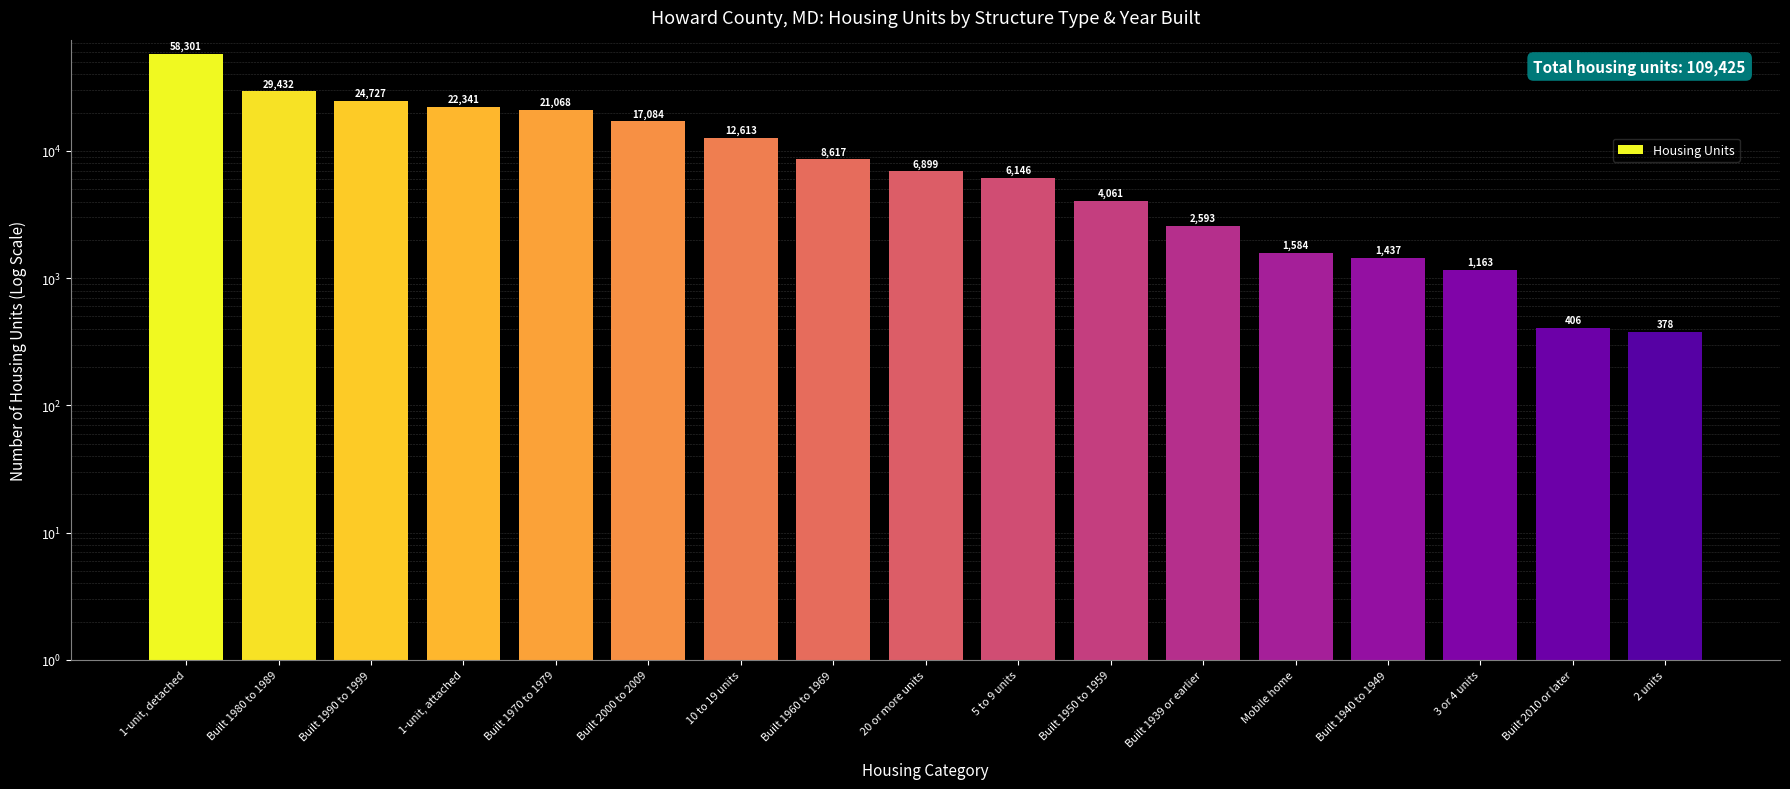

What is the sum of the values at 5 to 9 units and 1-unit, attached?

28487